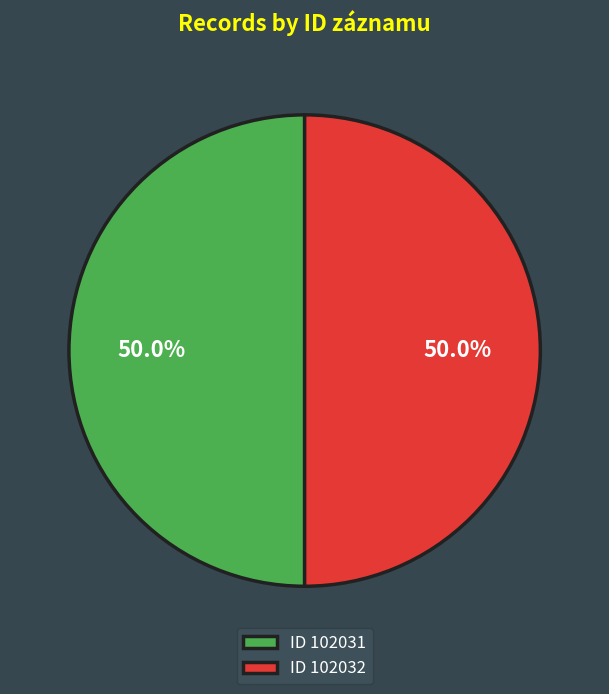

To the nearest percent, what is the average slice percentage?

50%